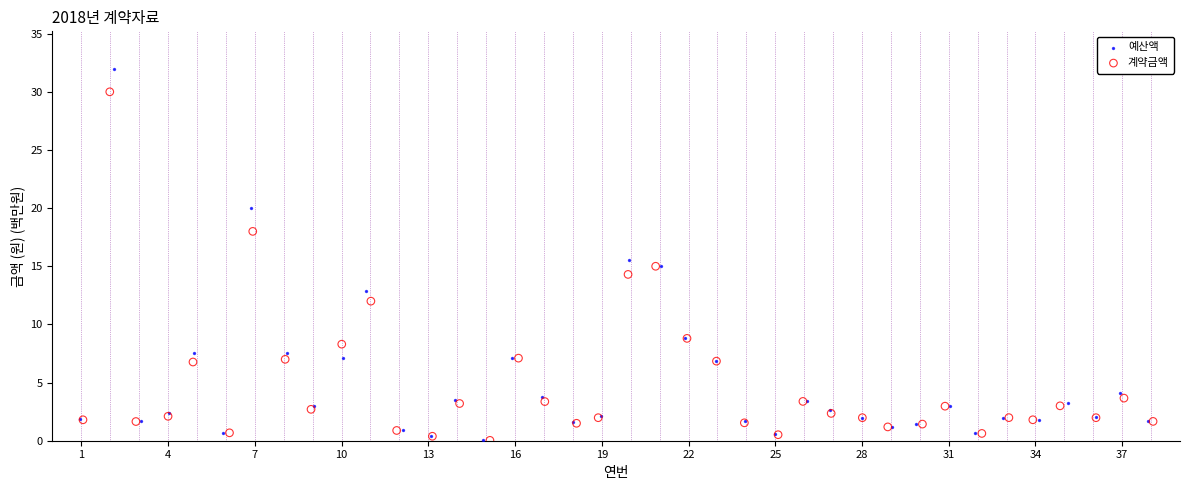

Which series has the widest spread of Y values?

예산액